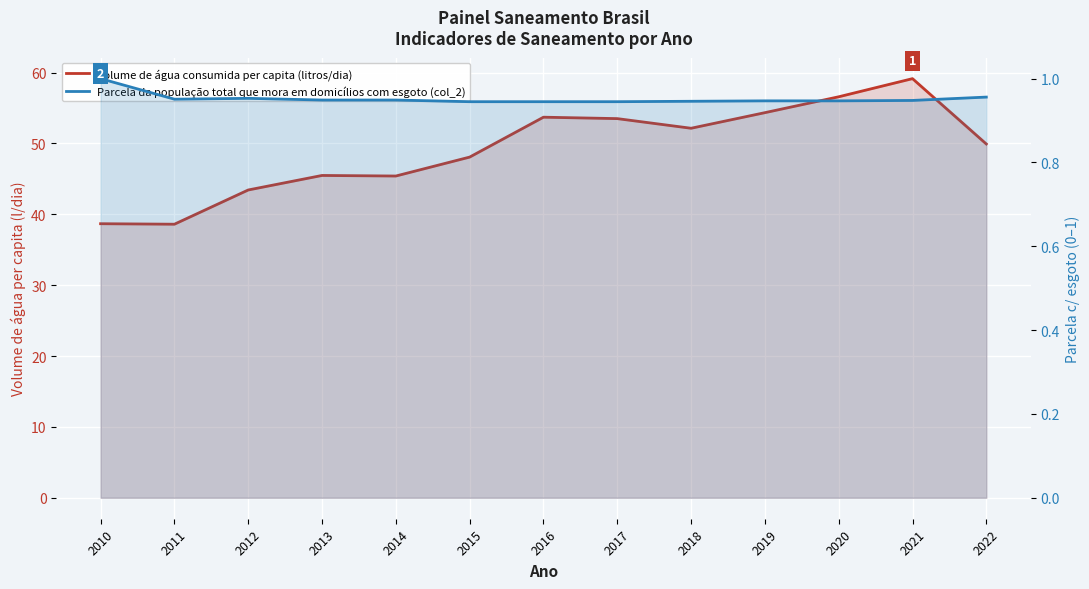

What is the difference between the highest and lowest values at 2012?

42.5